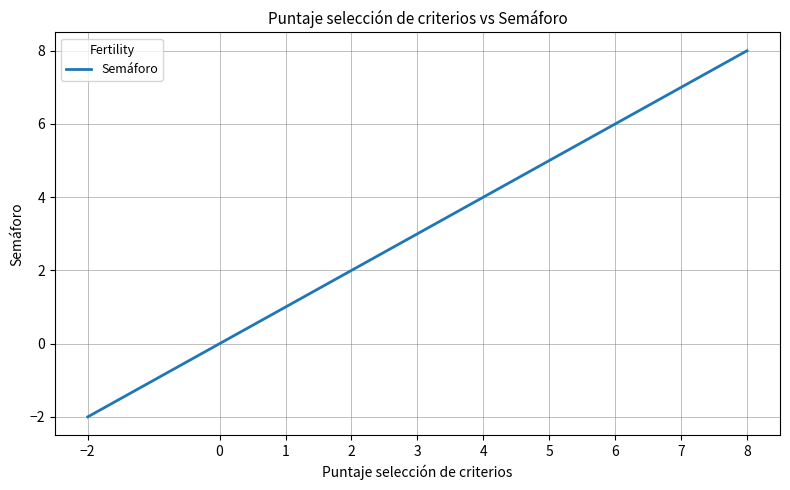

The chart shows a value of -3 at −2. True or false?

False